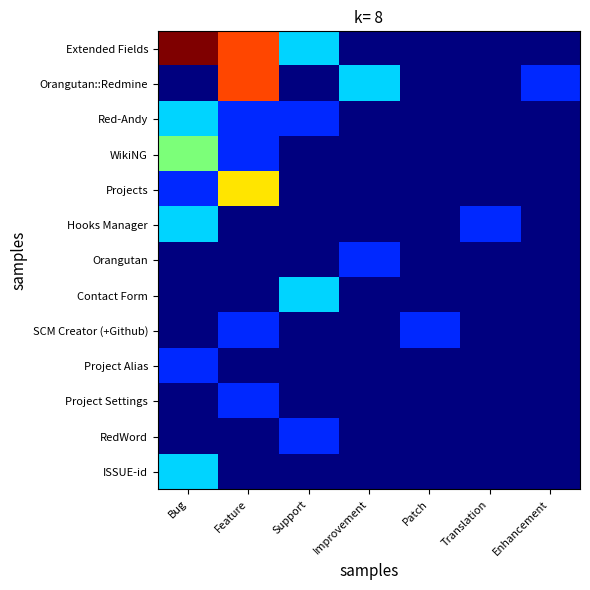

Reading right to left, what are all the values shown in this chart?

Extended Fields: Enhancement=0	Translation=0	Patch=0	Improvement=0	Support=2	Feature=5	Bug=6
Orangutan::Redmine: Enhancement=1	Translation=0	Patch=0	Improvement=2	Support=0	Feature=5	Bug=0
Red-Andy: Enhancement=0	Translation=0	Patch=0	Improvement=0	Support=1	Feature=1	Bug=2
WikiNG: Enhancement=0	Translation=0	Patch=0	Improvement=0	Support=0	Feature=1	Bug=3
Projects: Enhancement=0	Translation=0	Patch=0	Improvement=0	Support=0	Feature=4	Bug=1
Hooks Manager: Enhancement=0	Translation=1	Patch=0	Improvement=0	Support=0	Feature=0	Bug=2
Orangutan: Enhancement=0	Translation=0	Patch=0	Improvement=1	Support=0	Feature=0	Bug=0
Contact Form: Enhancement=0	Translation=0	Patch=0	Improvement=0	Support=2	Feature=0	Bug=0
SCM Creator (+Github): Enhancement=0	Translation=0	Patch=1	Improvement=0	Support=0	Feature=1	Bug=0
Project Alias: Enhancement=0	Translation=0	Patch=0	Improvement=0	Support=0	Feature=0	Bug=1
Project Settings: Enhancement=0	Translation=0	Patch=0	Improvement=0	Support=0	Feature=1	Bug=0
RedWord: Enhancement=0	Translation=0	Patch=0	Improvement=0	Support=1	Feature=0	Bug=0
ISSUE-id: Enhancement=0	Translation=0	Patch=0	Improvement=0	Support=0	Feature=0	Bug=2